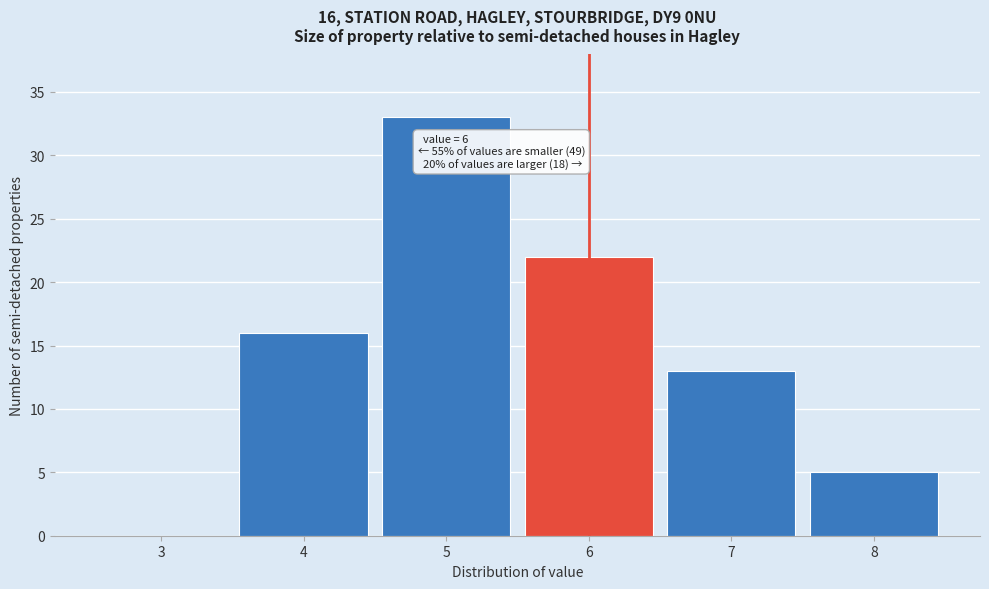

Reading right to left, list all the values displayed in this chart.

8=5	7=13	6=22	5=33	4=16	3=0